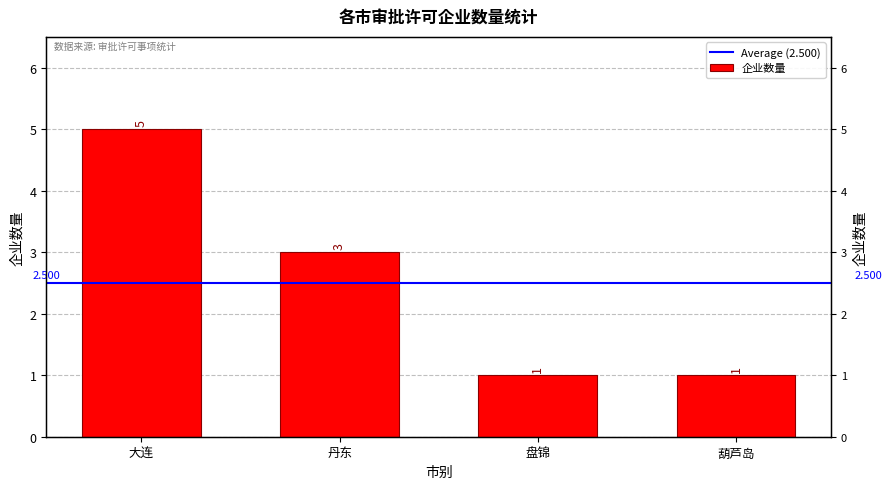

What is the smallest value displayed?

1